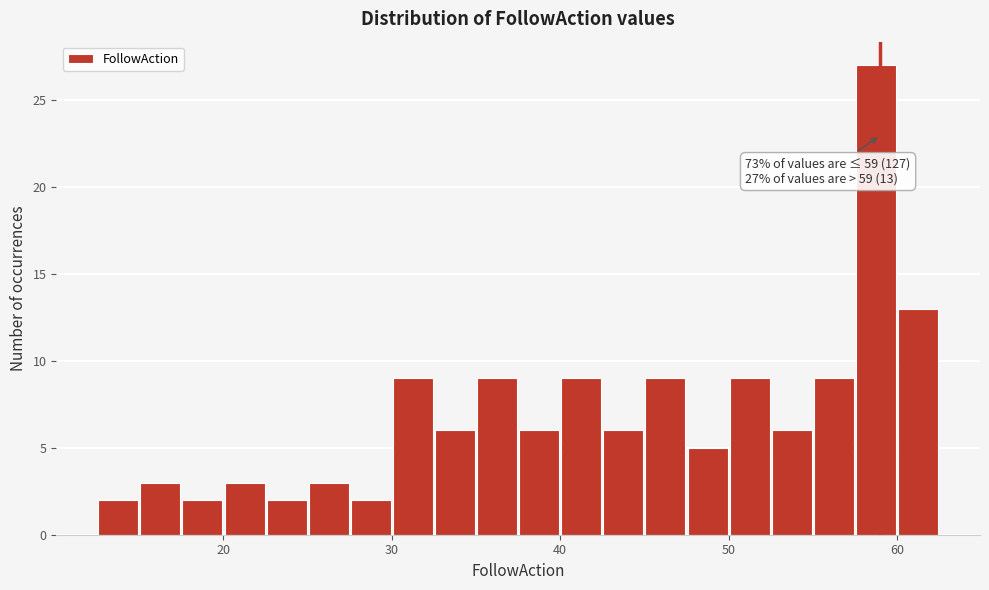

Read against the x-axis, roughly where is the centre of the tallest bar?

59